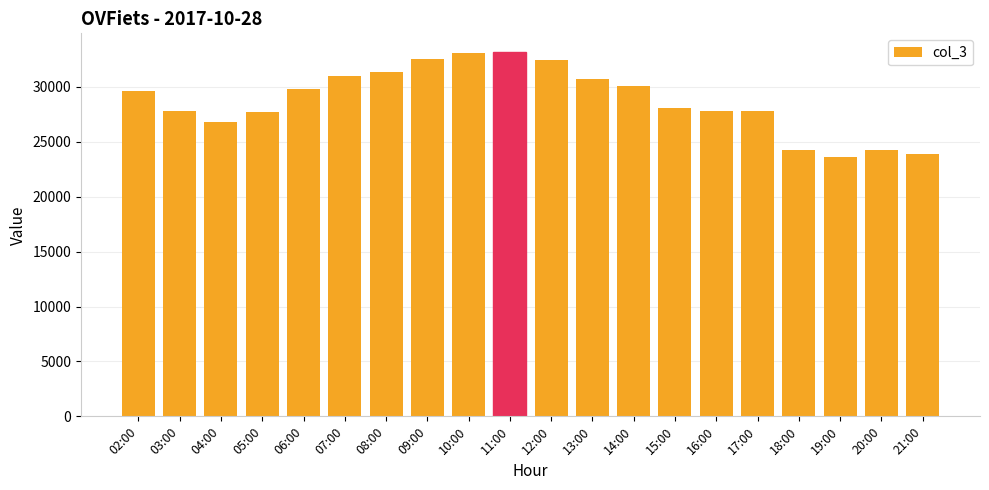

What is the value of the 10th bar from the left?

33227